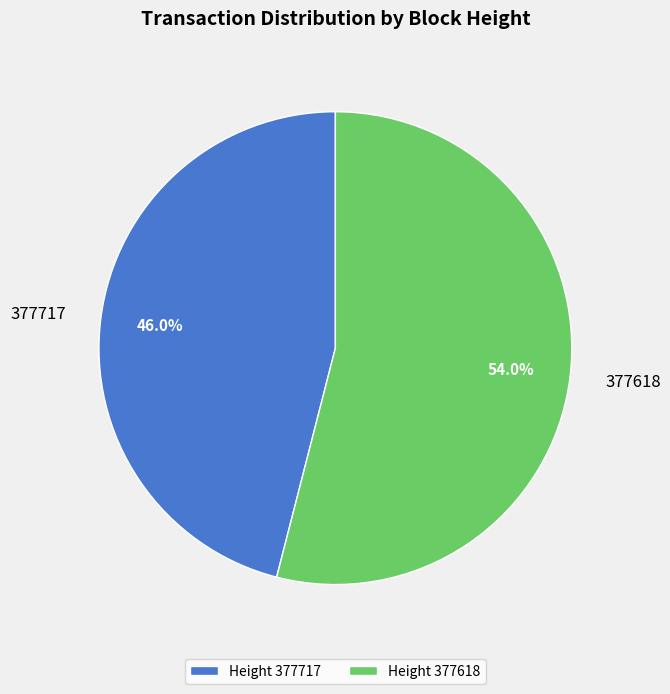

To the nearest percent, what is the average slice percentage?

50%